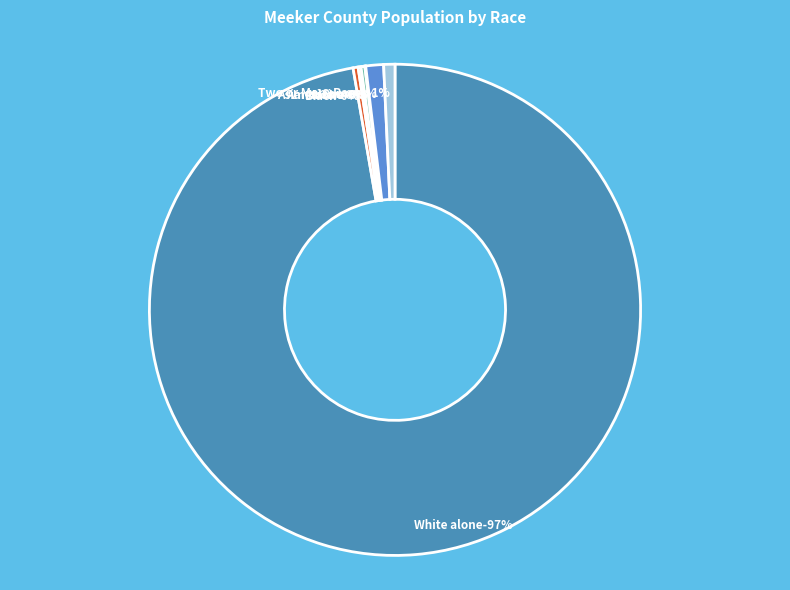

What portion of the pie excludes Some Other Race alone?

98.8%